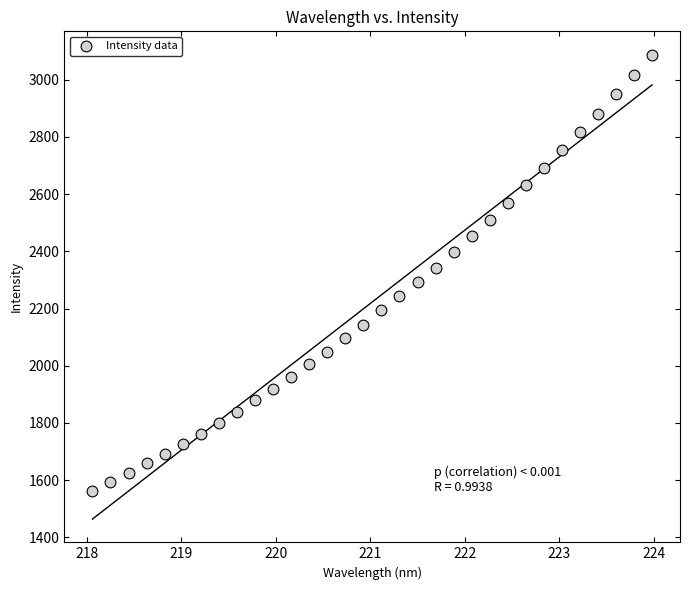

What is the range of Y values (max minus min)?

1525.1